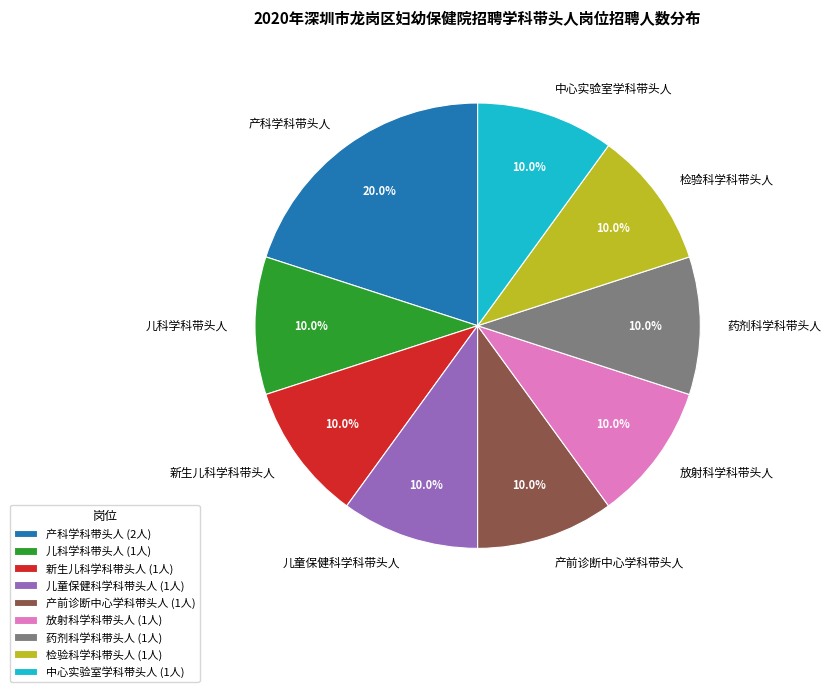

The 药剂科学科带头人 slice represents 1% of the pie. True or false?

False